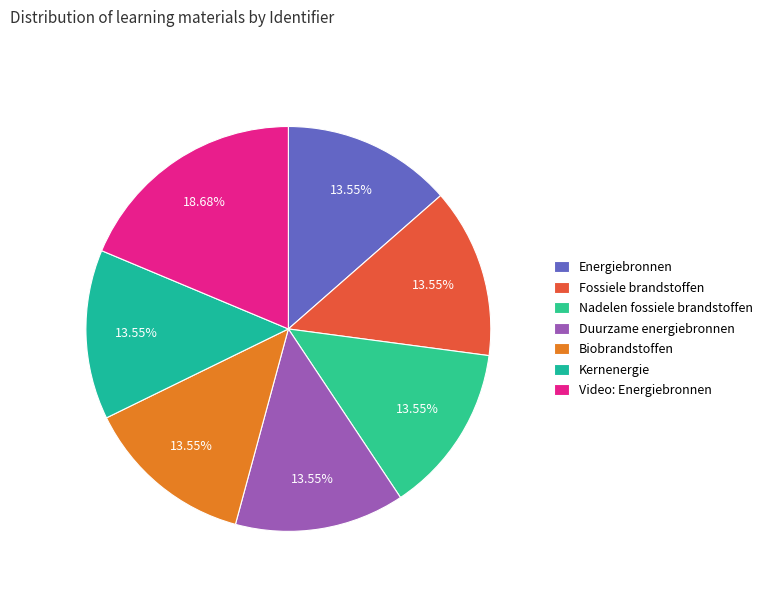

Do Kernenergie and Biobrandstoffen together represent more than half of the pie?

No